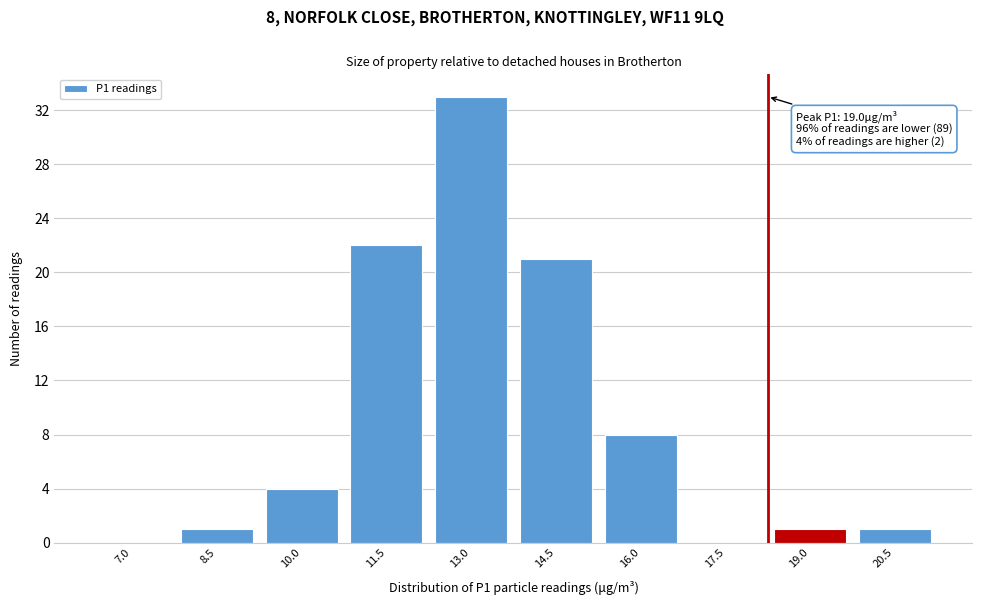

Reading left to right, extract all data points from this chart.

7.0=0	8.5=1	10.0=4	11.5=22	13.0=33	14.5=21	16.0=8	17.5=0	19.0=1	20.5=1